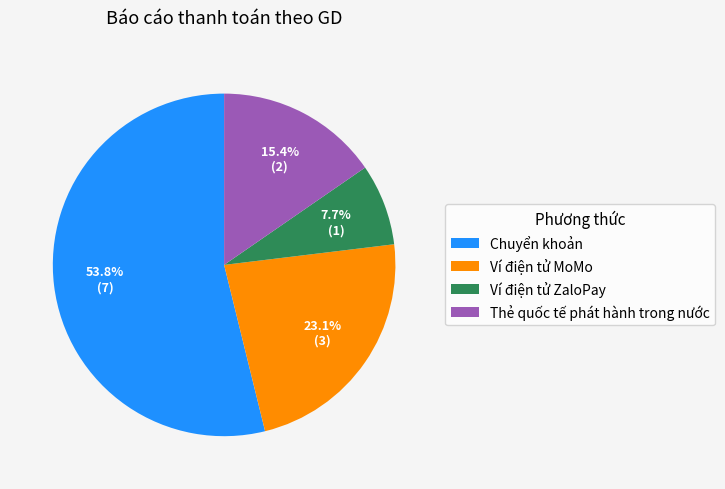

Is it true that Ví điện tử MoMo is 23% of the pie?

True